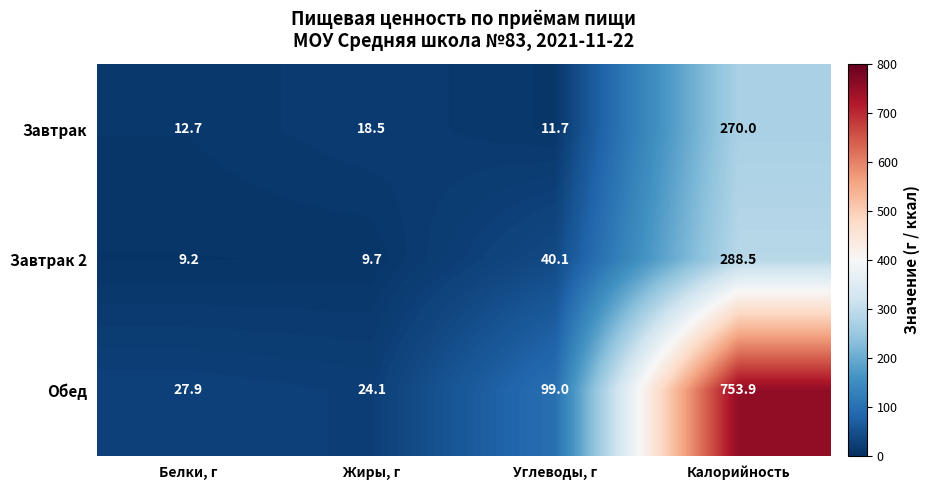

What is the sum of all Завтрак values?

312.9